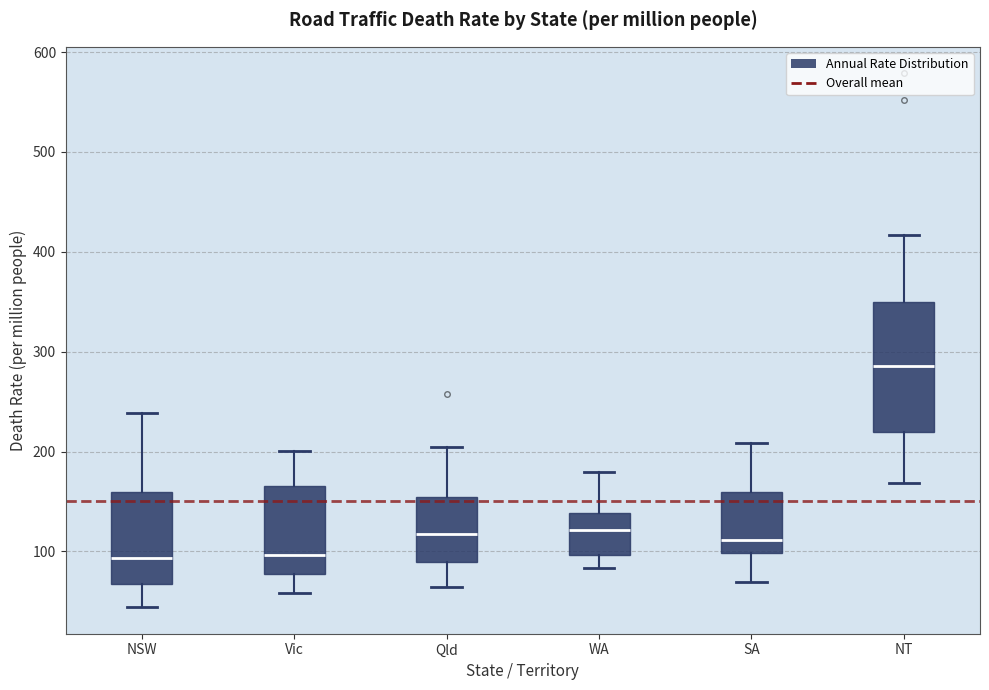

Where does the median line of the box for Qld sit on the y-axis? The values are not printed on the chart, so give them approximately, as read against the axis.

120